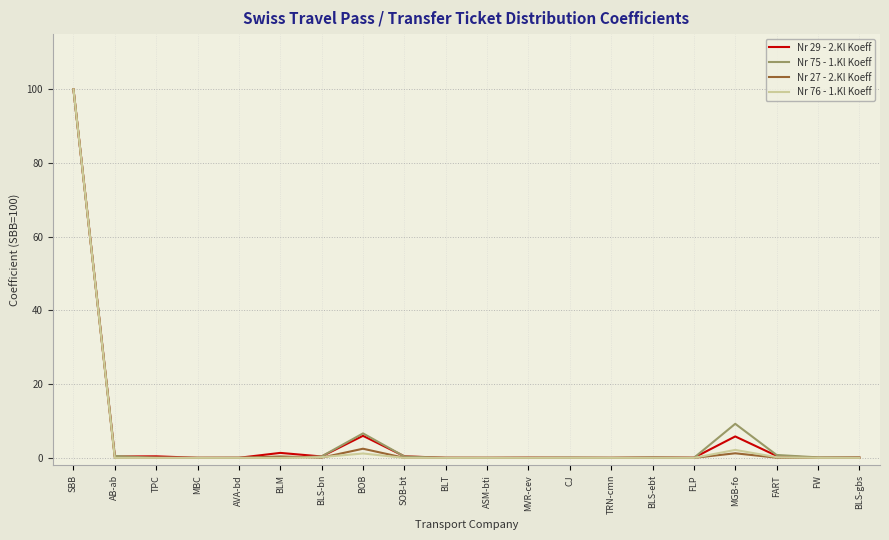

At which category is the sum across all series the highest?

SBB